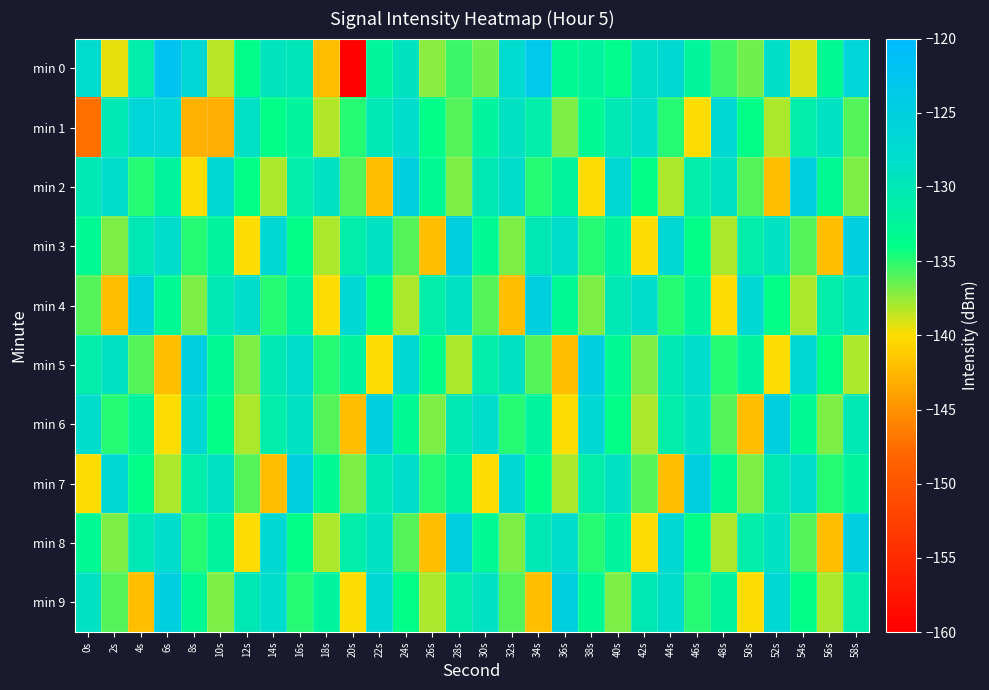

List the series in order of their peak value, lowest first.

min 1, min 2, min 3, min 4, min 5, min 6, min 7, min 8, min 9, min 0